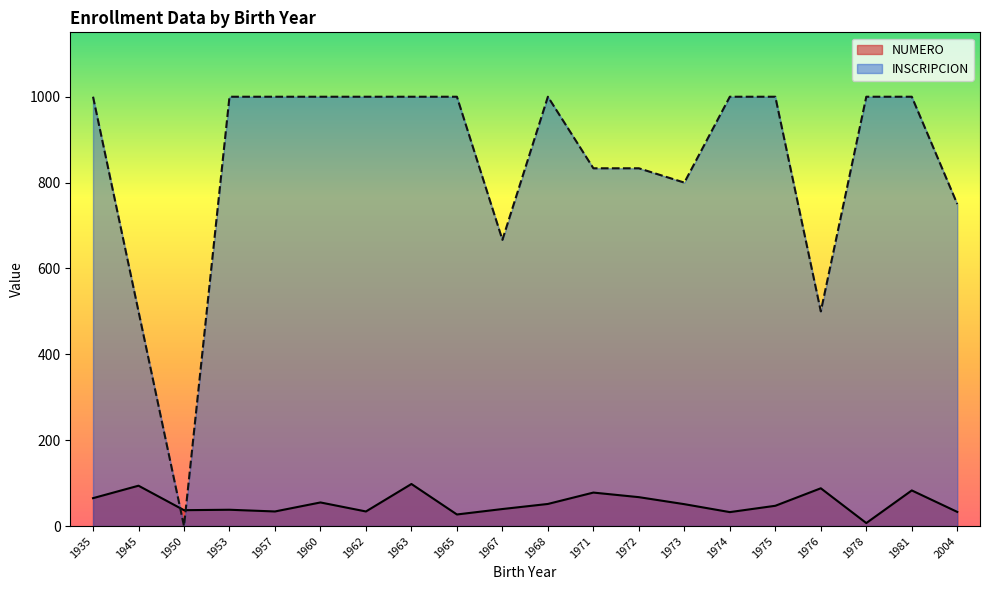

Which series has the widest spread of values?

INSCRIPCION